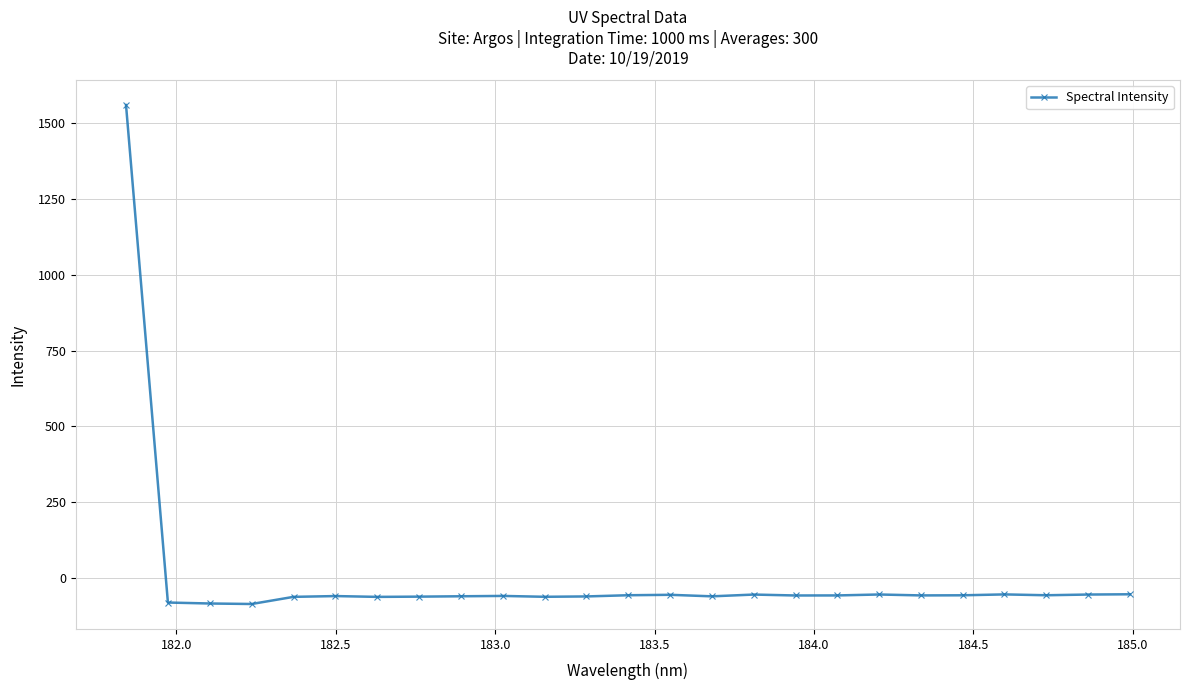

What is the sum of all values?

83.1